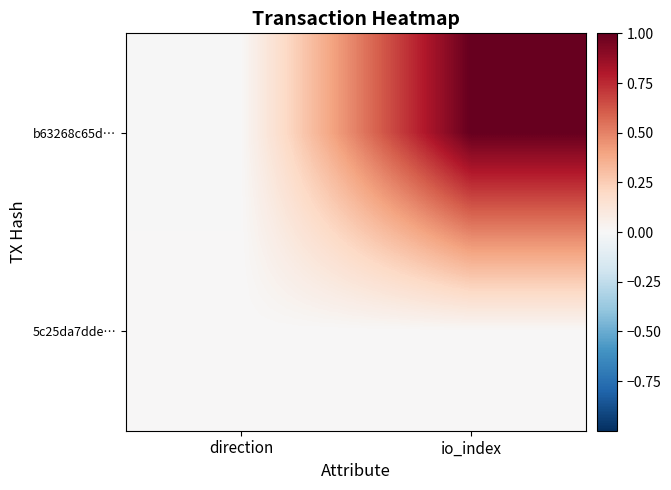

Which has a higher value, direction or io_index?

io_index